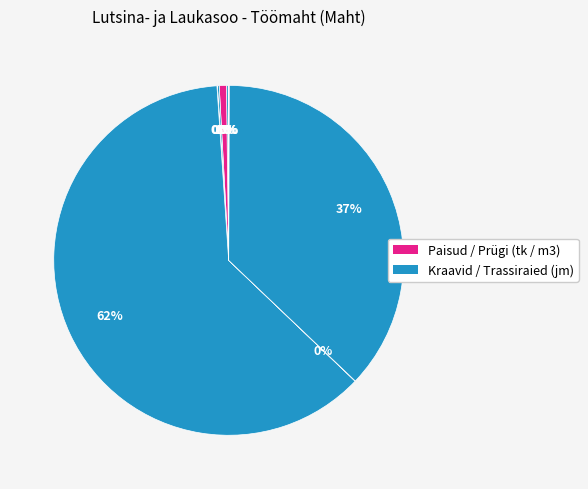

Count the number of slices in the pie.

9